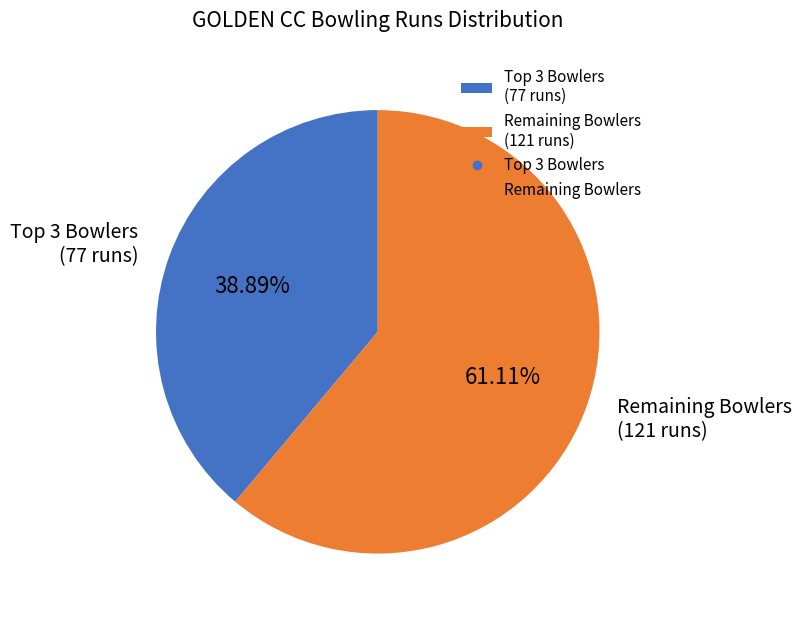

Which slice represents more than half of the pie?

Remaining Bowlers (121 runs)